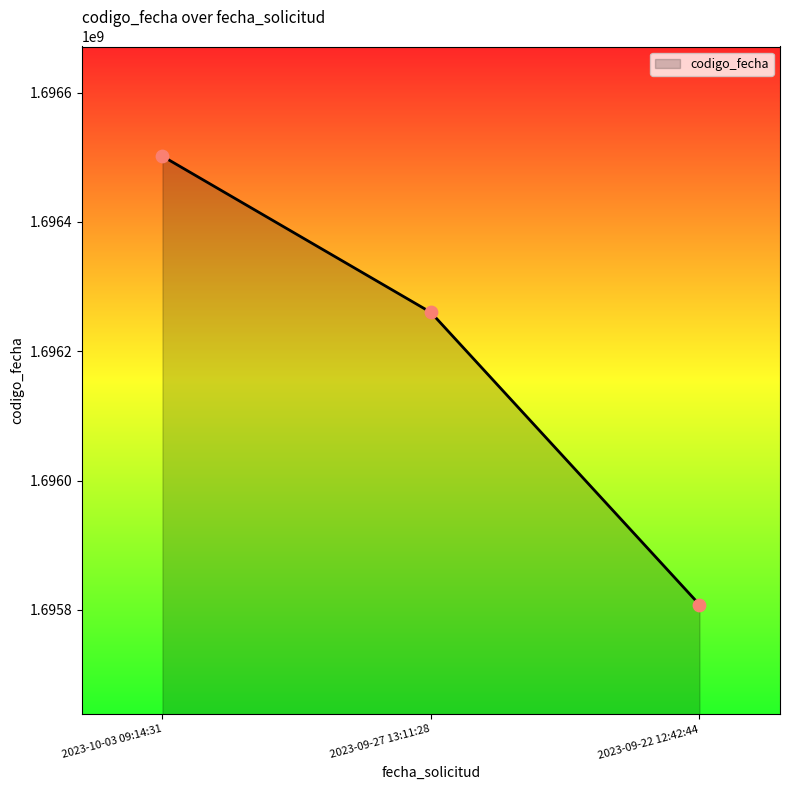

Which has a higher value, 2023-09-27 13:11:28 or 2023-10-03 09:14:31?

2023-10-03 09:14:31